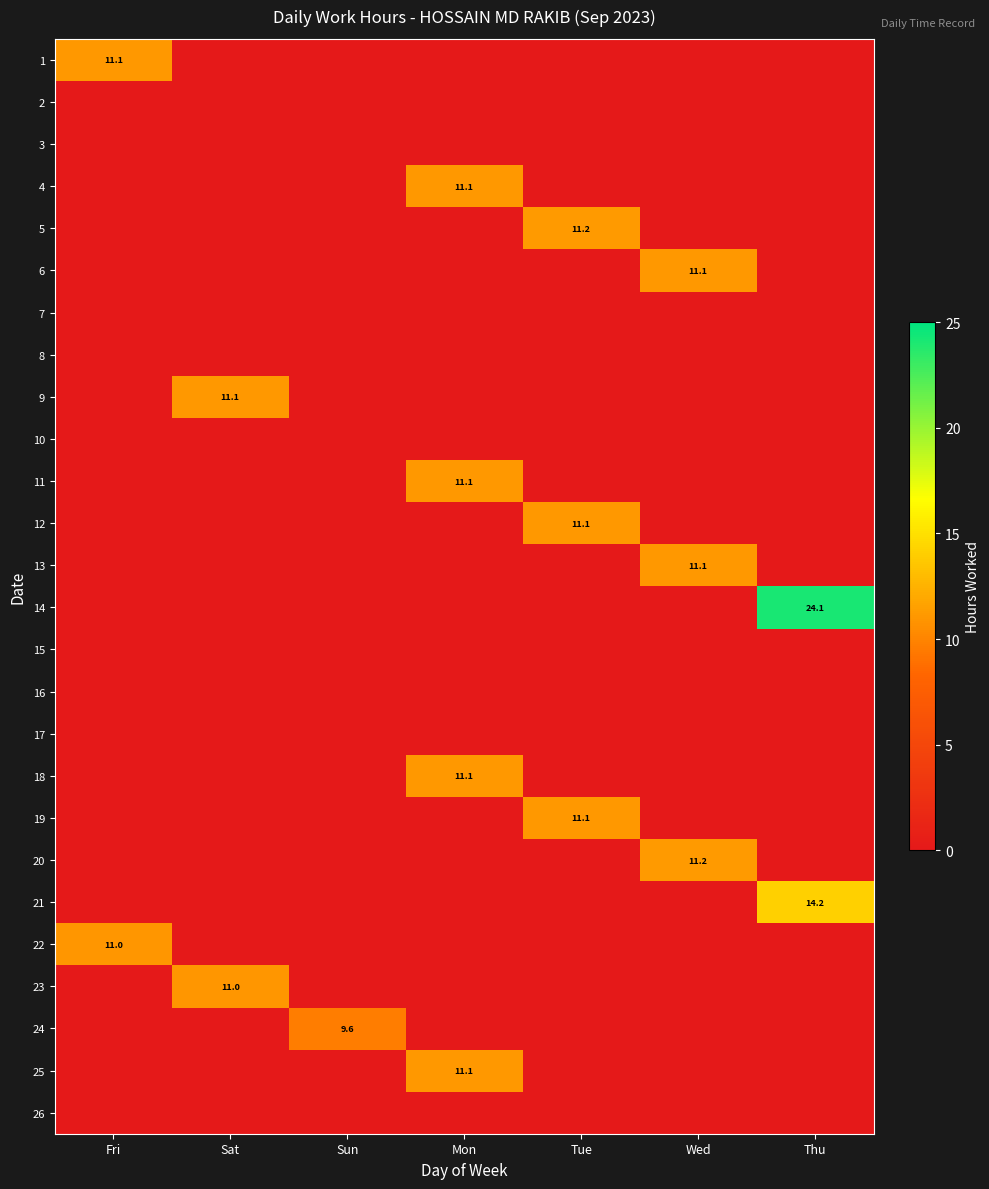

Is it true that 5 equals 11.2 at Tue?

True